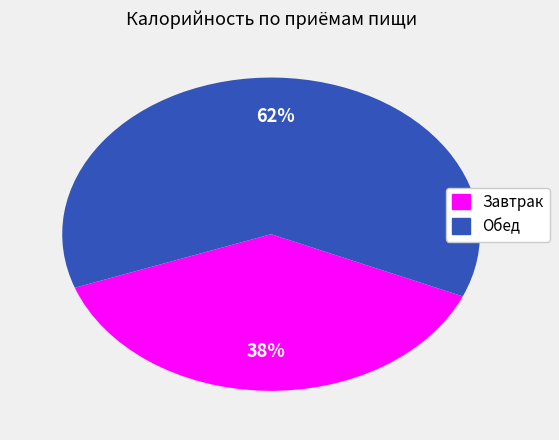

To the nearest percent, what is the difference between the largest and smallest slice percentages?

24%